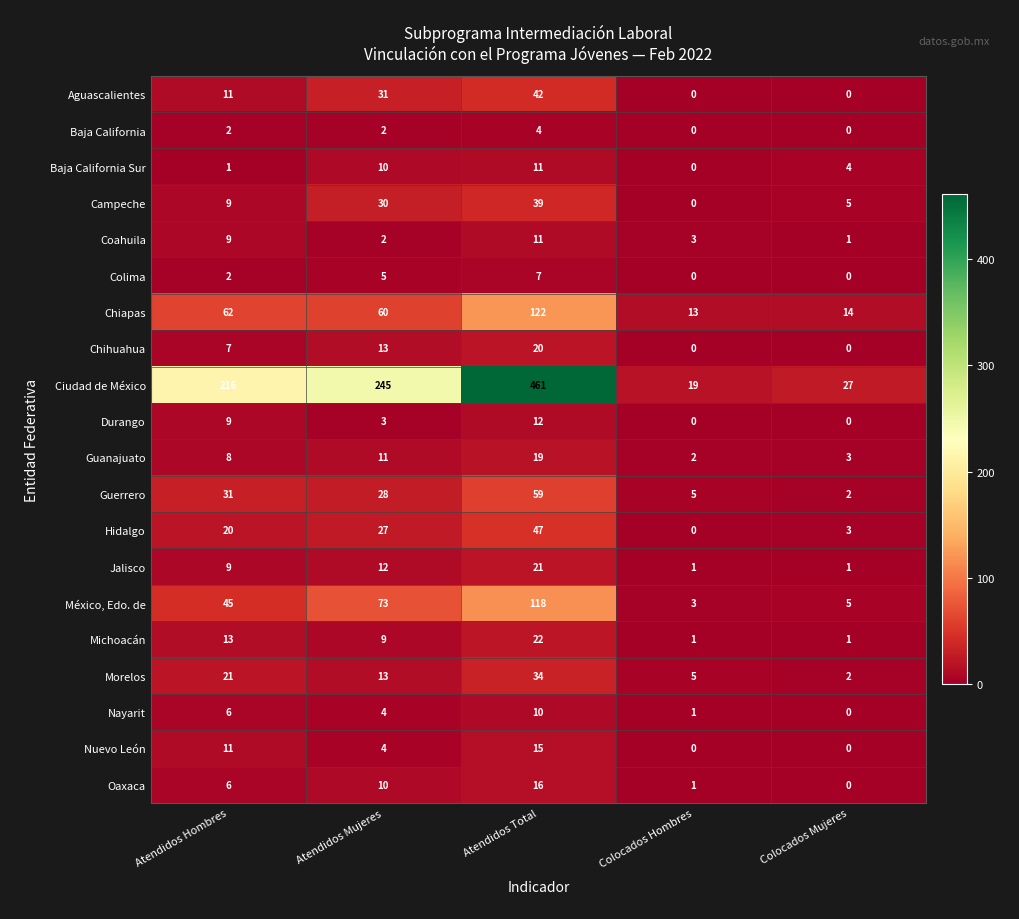

Where does the Baja California Sur series first go above 4?

Atendidos Mujeres